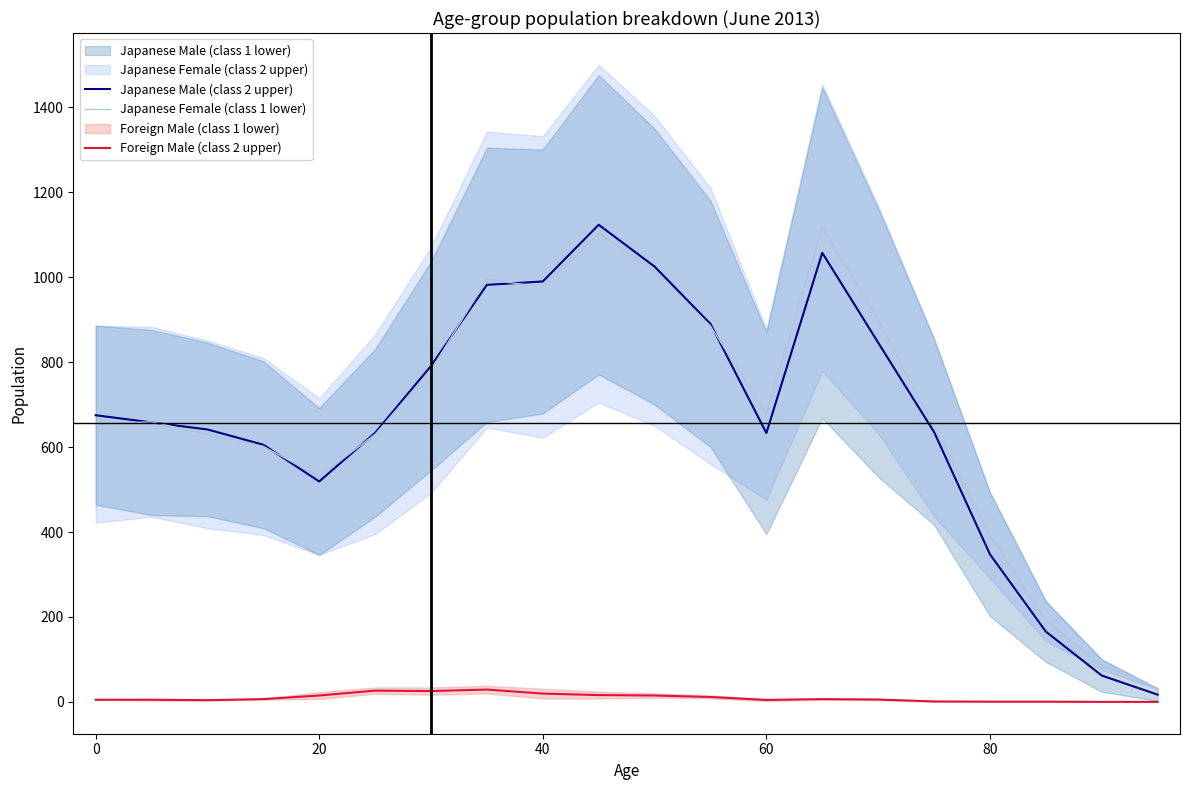

True or false: Japanese Male (class 2 upper) and Foreign Male (class 2 upper) intersect in this chart.

False